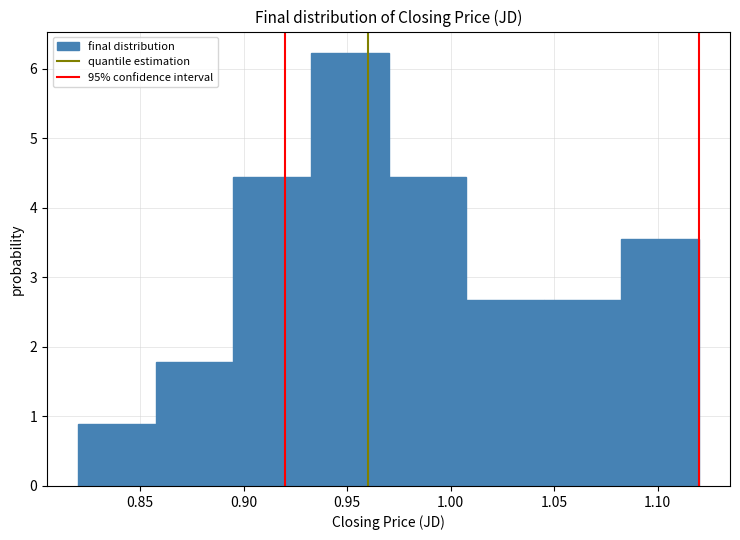

Which range on the x-axis has the tallest bar?

0.935 to 0.970